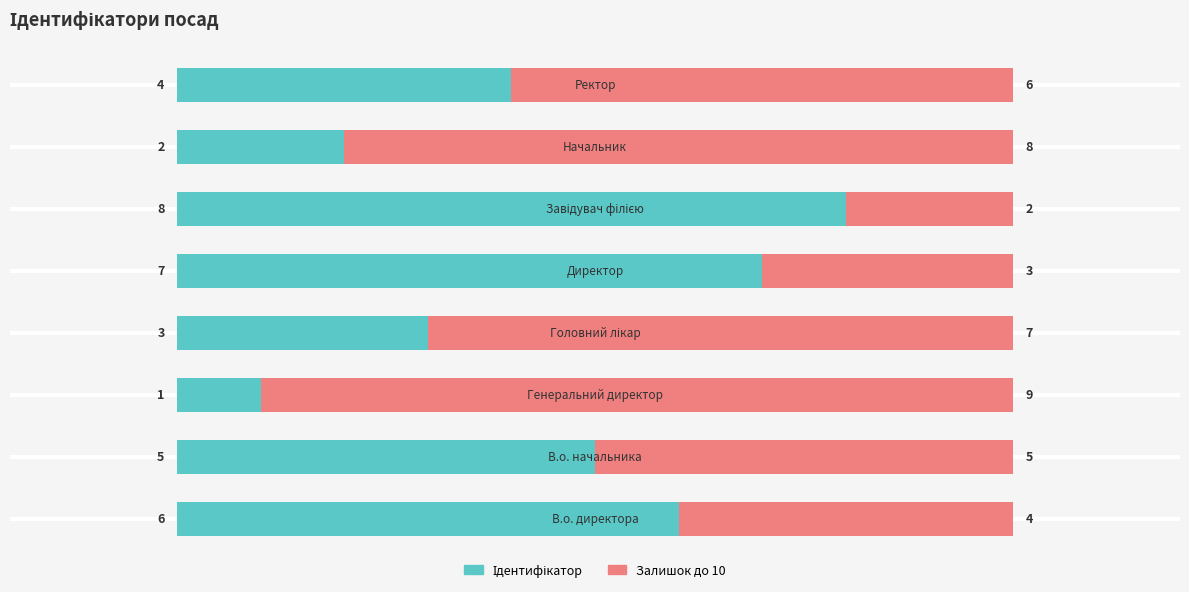

At which label does Залишок до 10 first exceed 6?

2